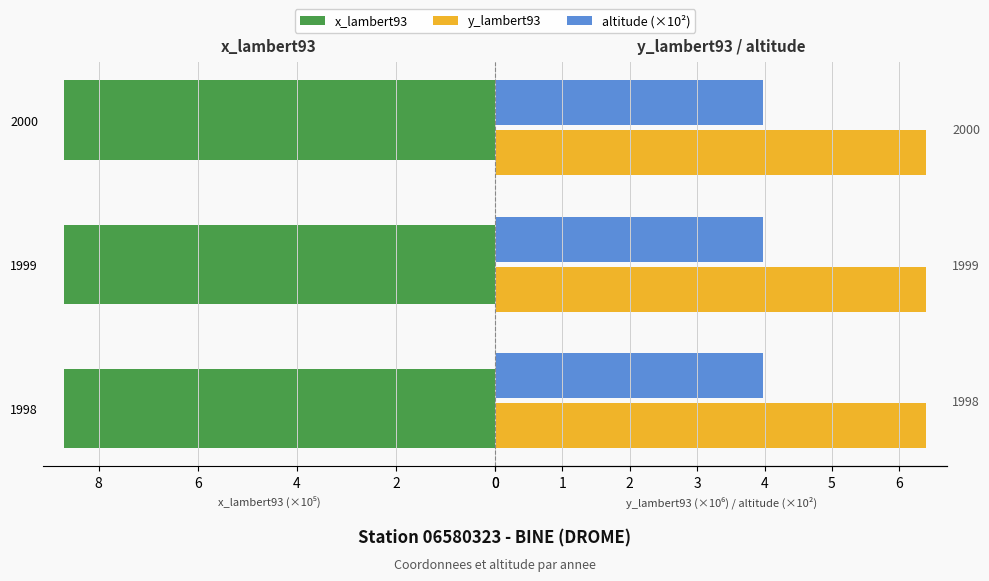

The altitude (×10²) series shows 0.2 at 4. True or false?

False